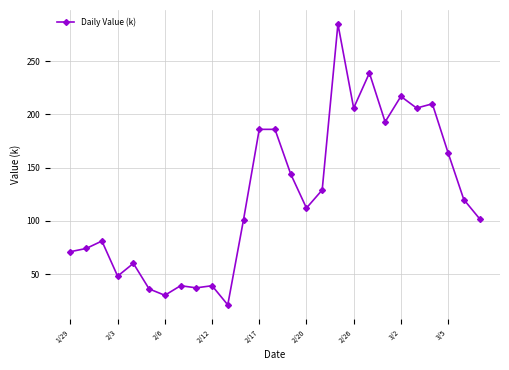

What is the average value?

124